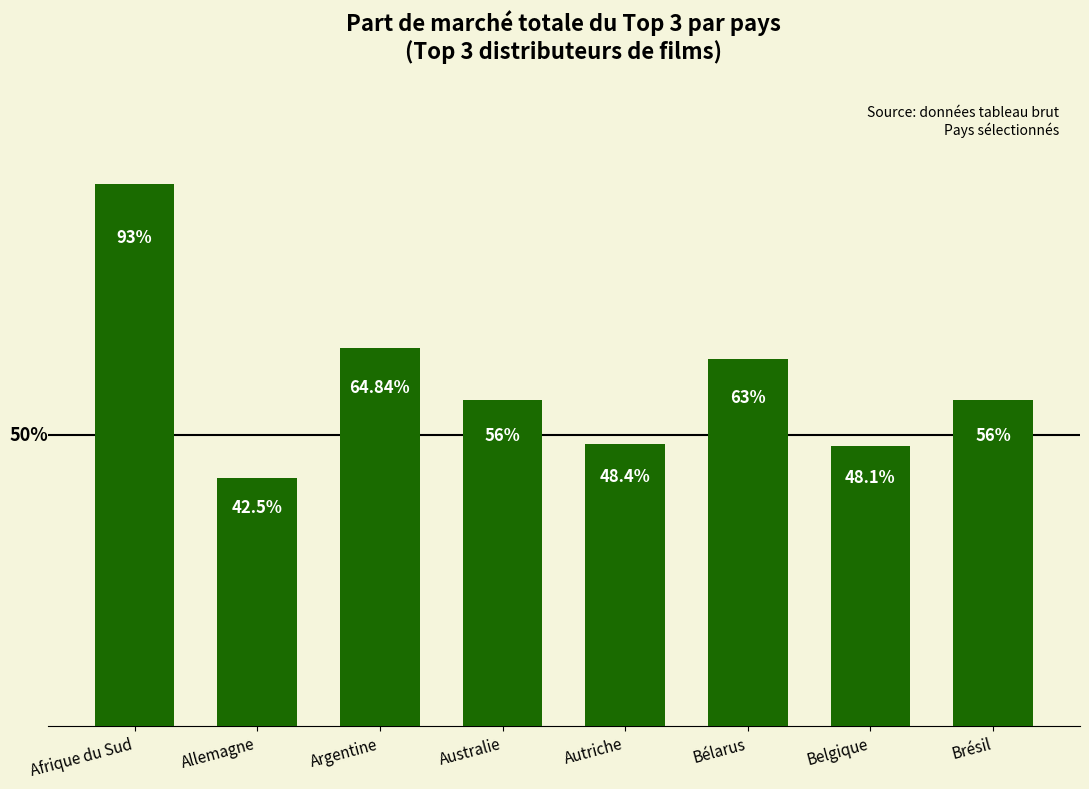

What is the label of the 5th bar from the right?

Australie